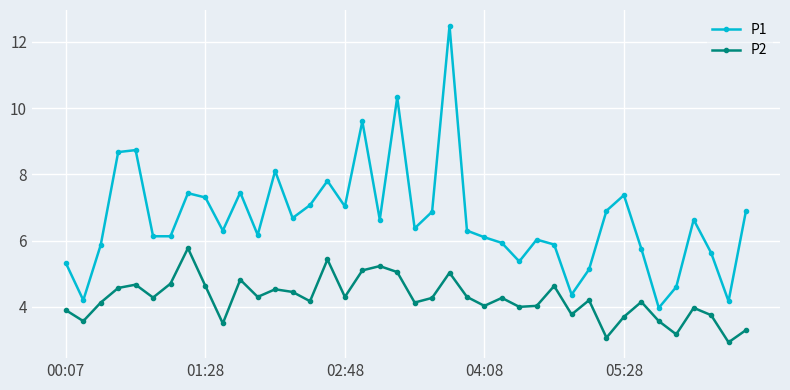

True or false: P1 and P2 intersect in this chart.

False